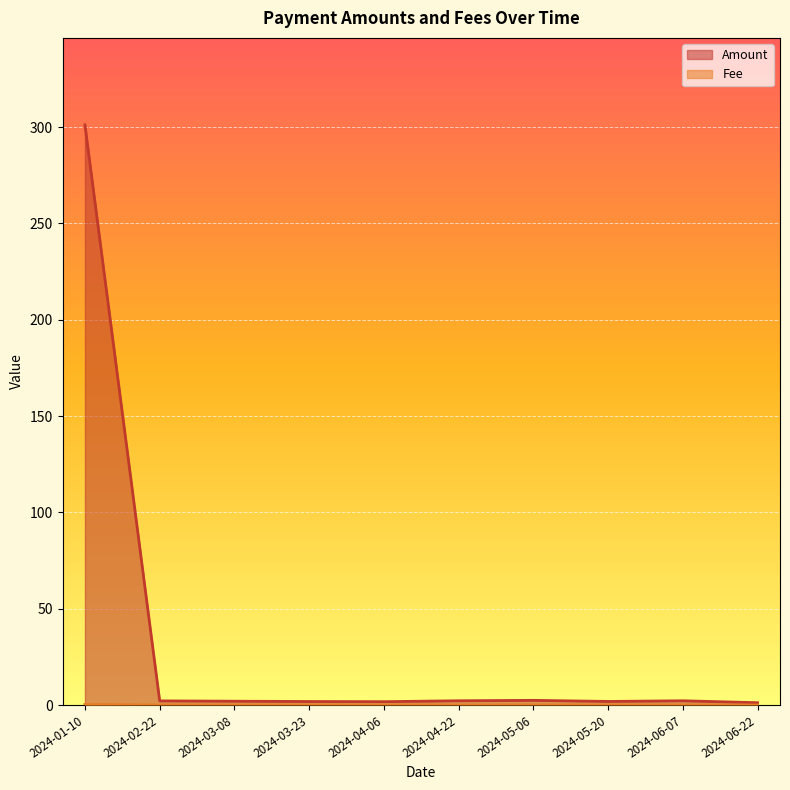

True or false: Fee and Amount cross at least once.

False